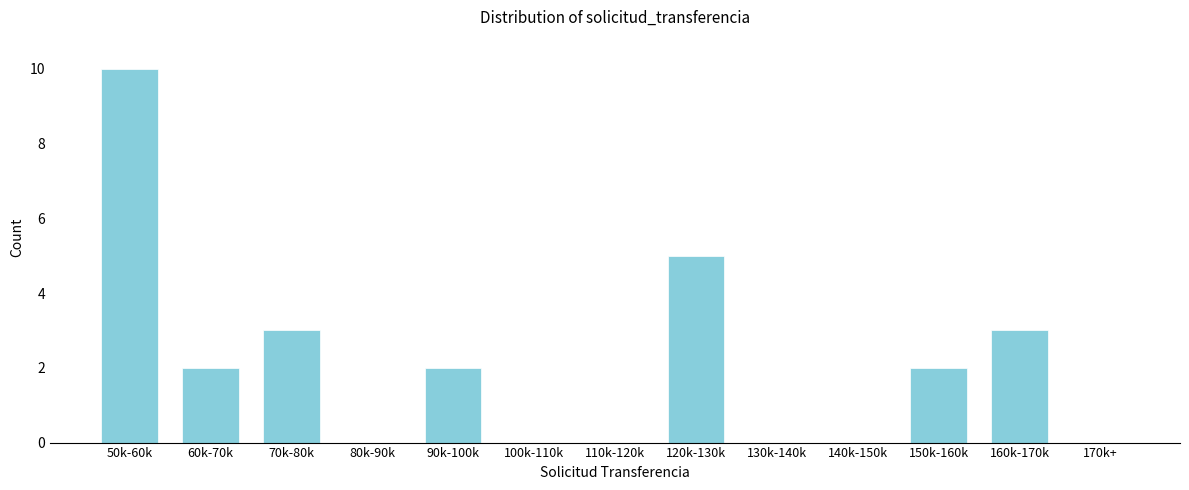

Reading left to right, extract all data points from this chart.

50k-60k=10	60k-70k=2	70k-80k=3	80k-90k=0	90k-100k=2	100k-110k=0	110k-120k=0	120k-130k=5	130k-140k=0	140k-150k=0	150k-160k=2	160k-170k=3	170k+=0